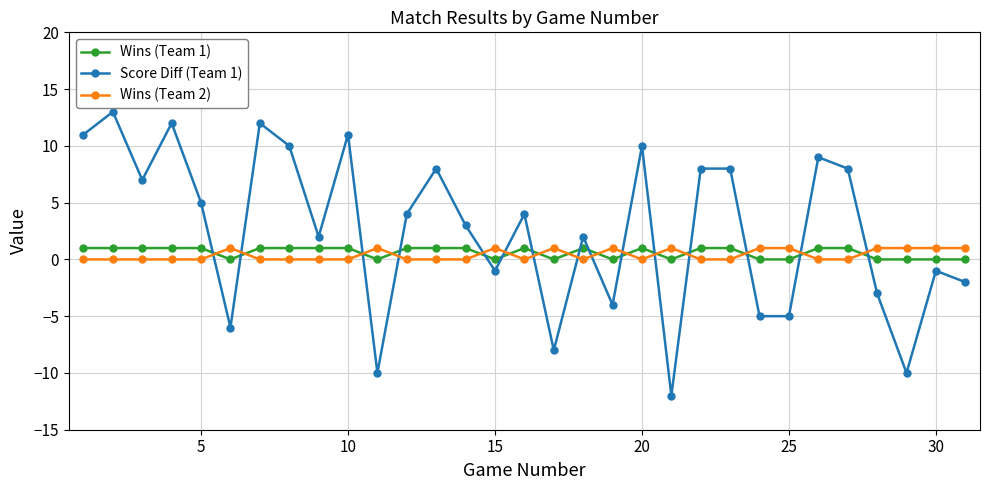

What is the maximum value shown in the chart?

13